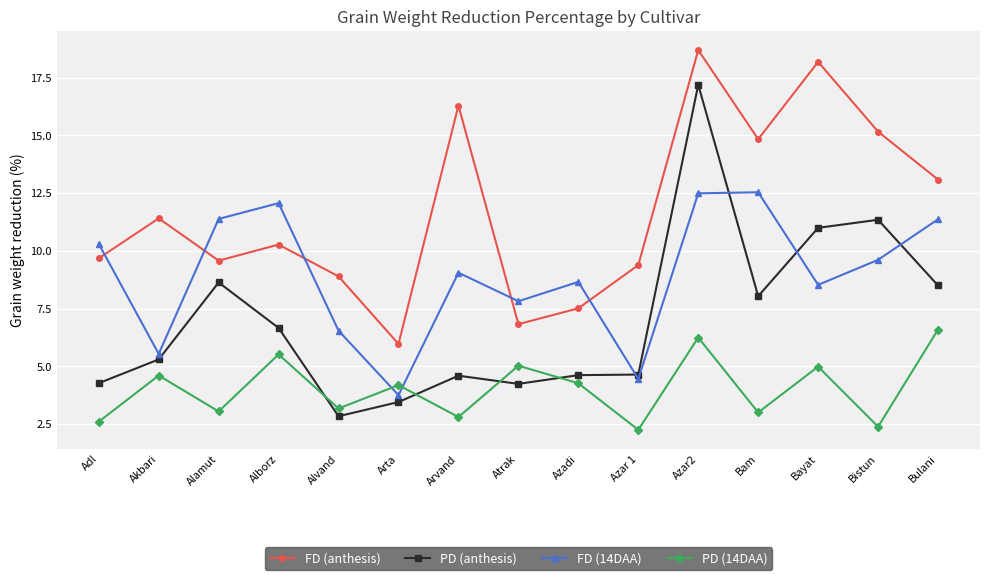

Read the PD (anthesis) value at Akbari.

5.3